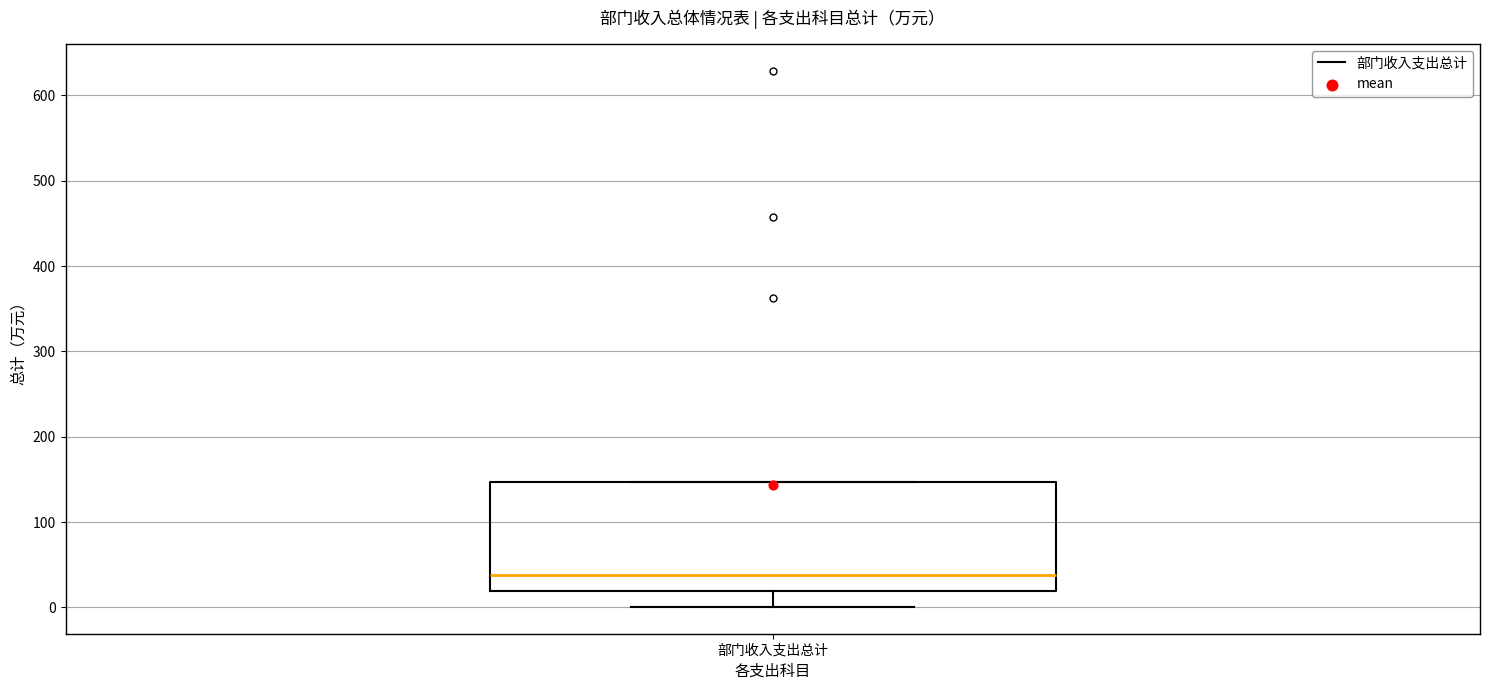

Transcribe this box plot: give where the median line is, the range the box spans, and where the two whiskers end, as read against the y-axis. The values are not printed on the chart, so give them approximately, as read against the axis.

median 40, box 20 to 150, whiskers 0 to 150